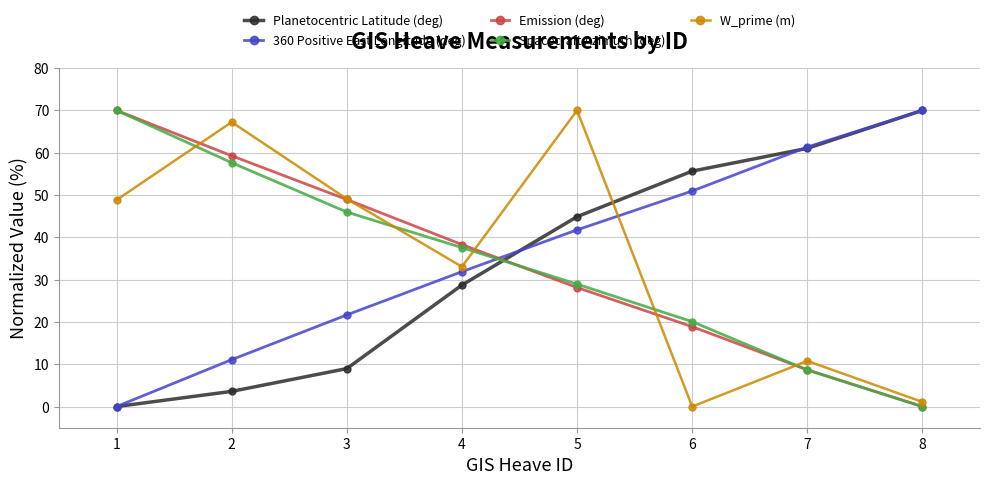

Is it true that Emission (deg) equals 27.1 at 2?

False